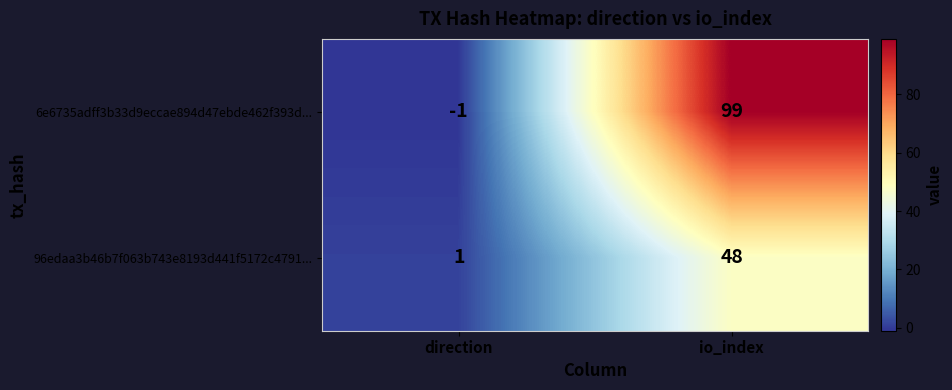

What is the approximate value of 6e6735adff3b33d9eccae894d47ebde462f393d... at io_index?

99